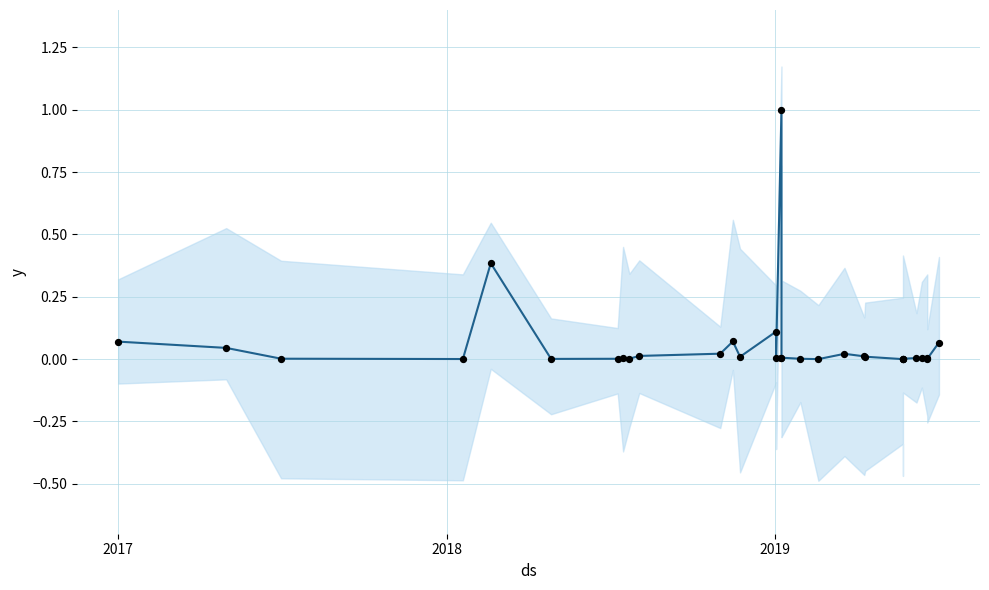

Is the value of СУМА (ГРН) normalized at 17 greater than the value of Actual values at 16?

Yes